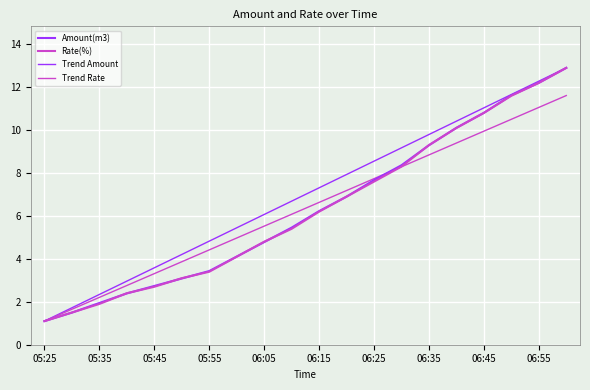

At how many categories does at least one series exceed 7?

8